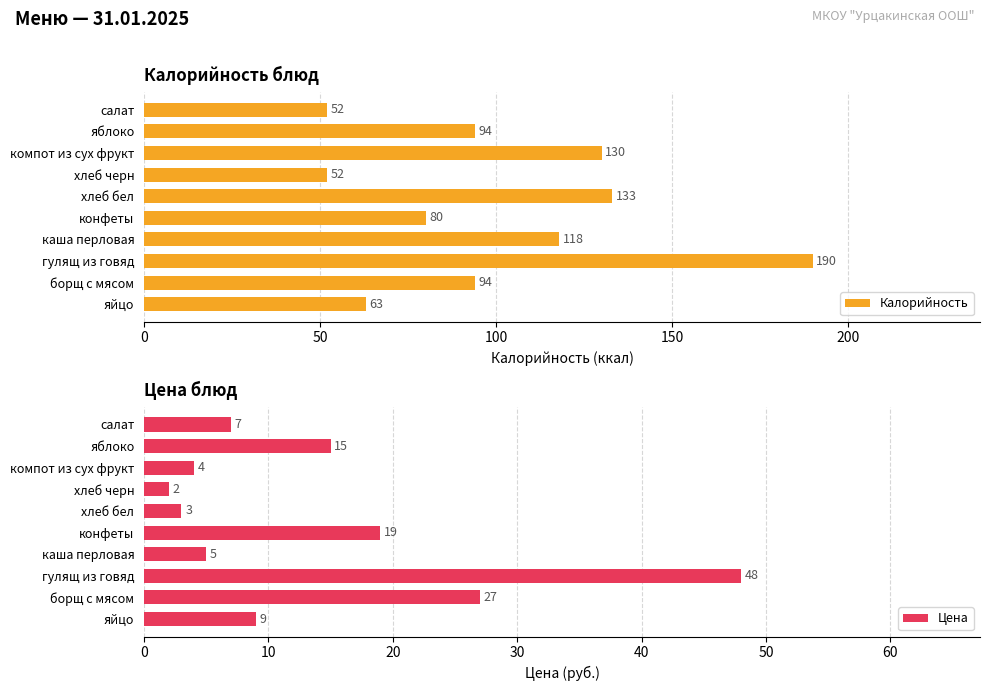

What is the sum of all Цена values?

139